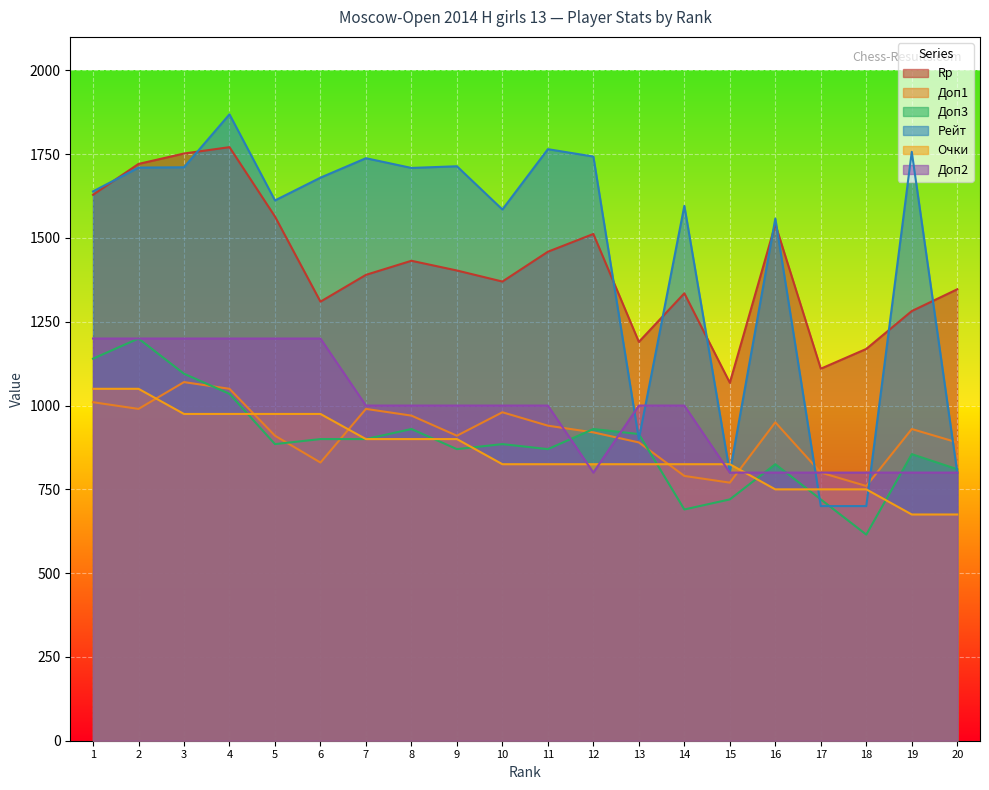

Which series has the widest spread of values?

Рейт